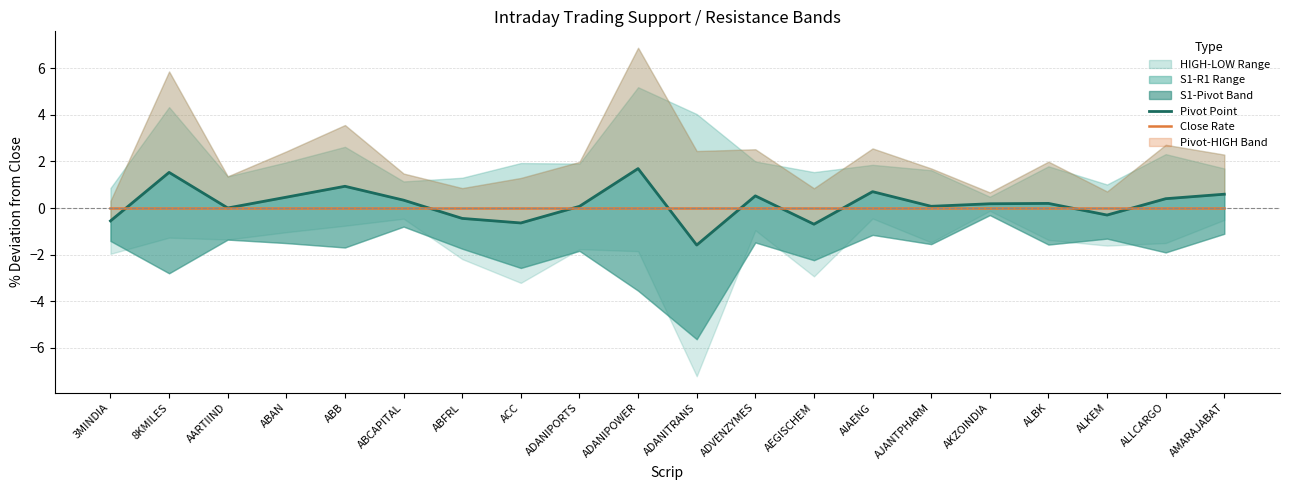

Does the chart have visible grid lines?

Yes